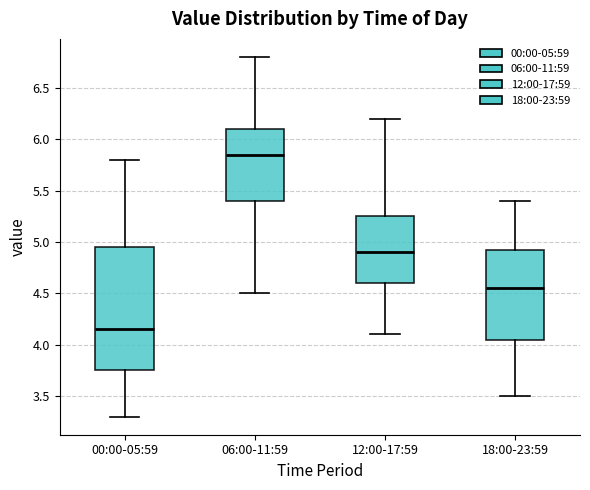

Reading left to right, read every box against the y-axis: the position of its median line, the range the box covers, and the ends of its whiskers. The values are not printed on the chart, so give them approximately, as read against the axis.

00:00-05:59: median 4.15, box 3.75 to 4.95, whiskers 3.30 to 5.80
06:00-11:59: median 5.85, box 5.40 to 6.10, whiskers 4.50 to 6.80
12:00-17:59: median 4.90, box 4.60 to 5.25, whiskers 4.10 to 6.20
18:00-23:59: median 4.55, box 4.05 to 4.95, whiskers 3.50 to 5.40